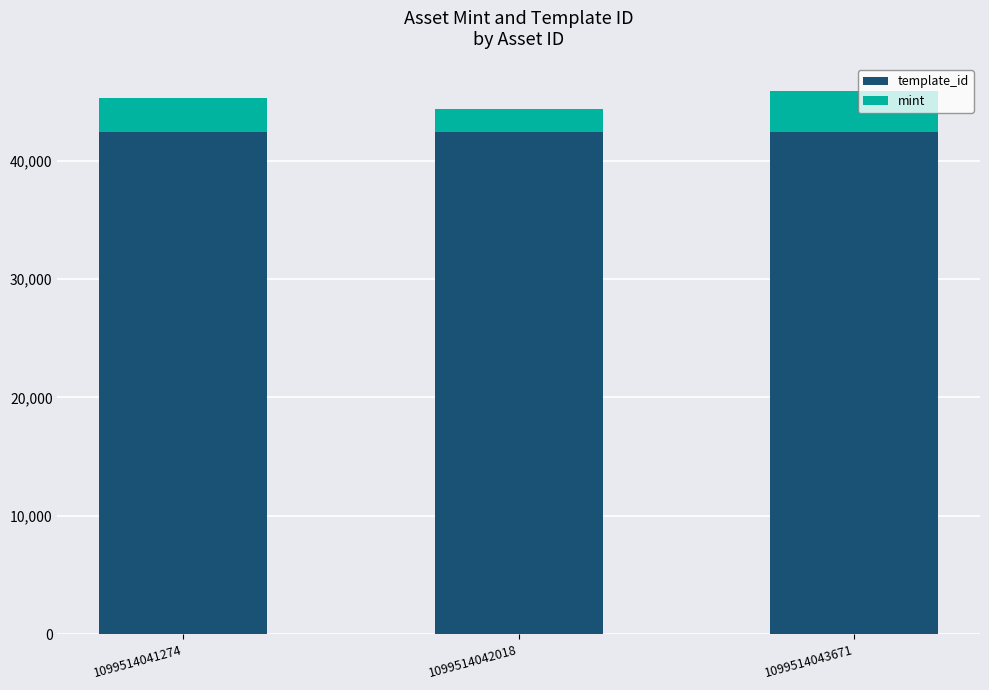

What are all the series names shown in the legend?

template_id, mint